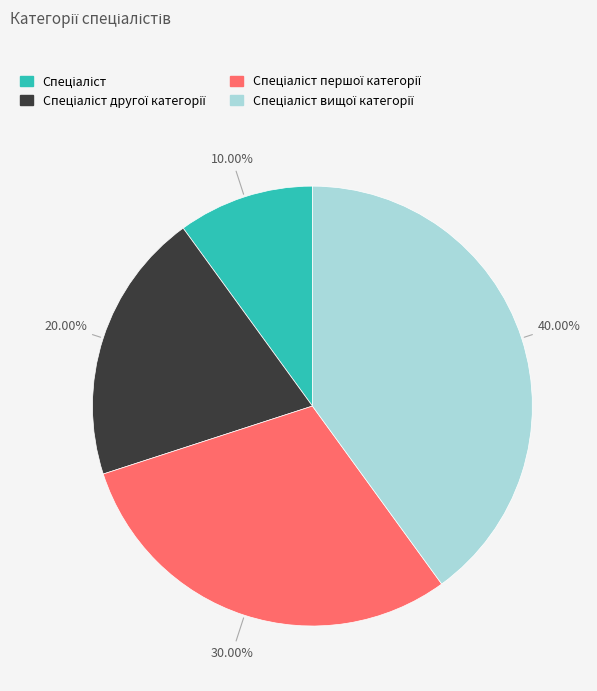

Which category has the biggest portion of the pie?

Спеціаліст вищої категорії